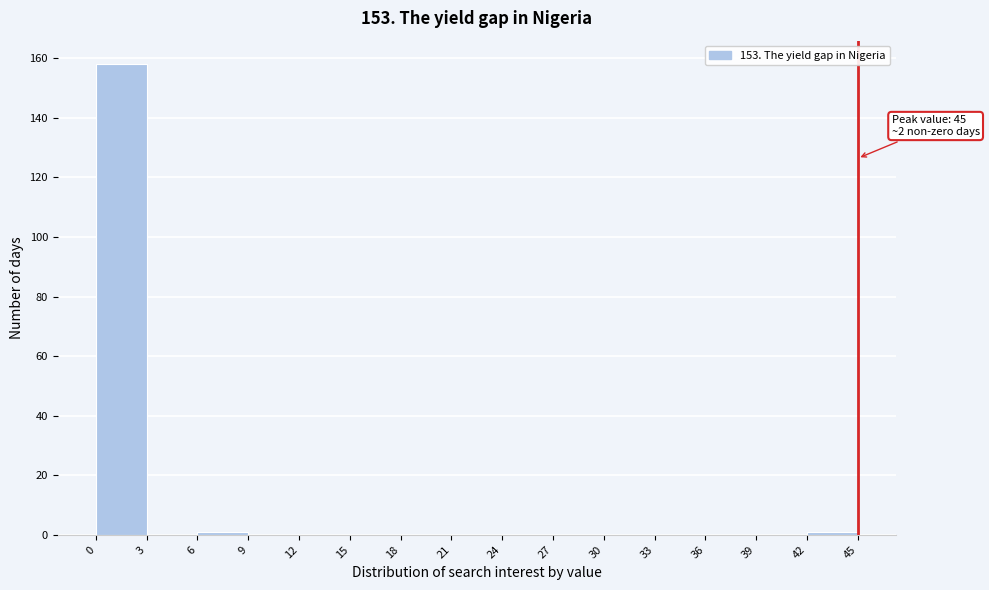

Over which range of the x-axis is the bar tallest?

0 to 3